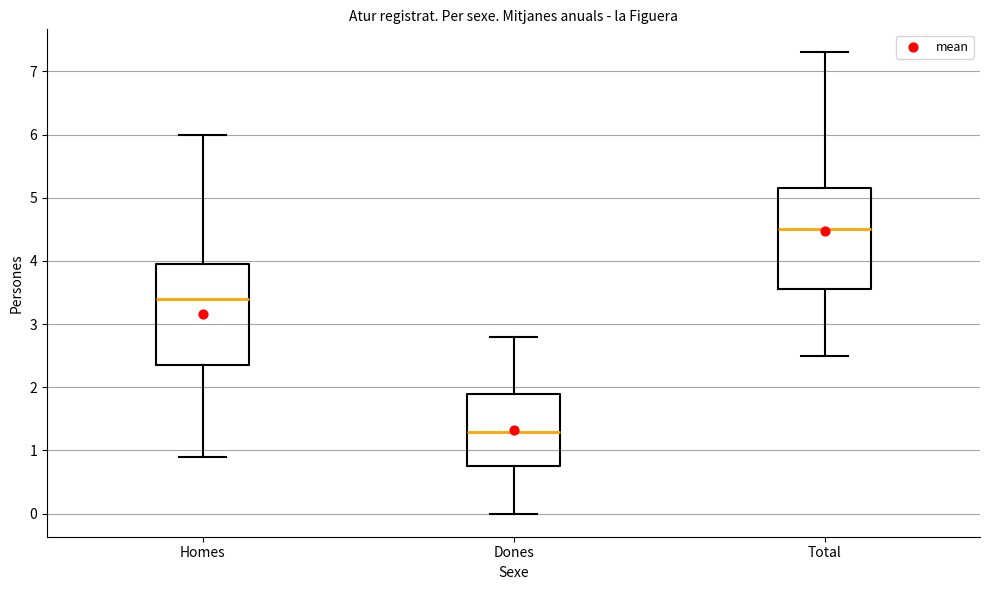

Reading left to right, transcribe this box plot: for each box, give where its median line is, the range the box spans, and where its two whiskers end, as read against the y-axis. The values are not printed on the chart, so give them approximately, as read against the axis.

Homes: median 3.4, box 2.4 to 4.0, whiskers 0.9 to 6.0
Dones: median 1.3, box 0.8 to 1.9, whiskers 0.0 to 2.8
Total: median 4.5, box 3.6 to 5.2, whiskers 2.5 to 7.3